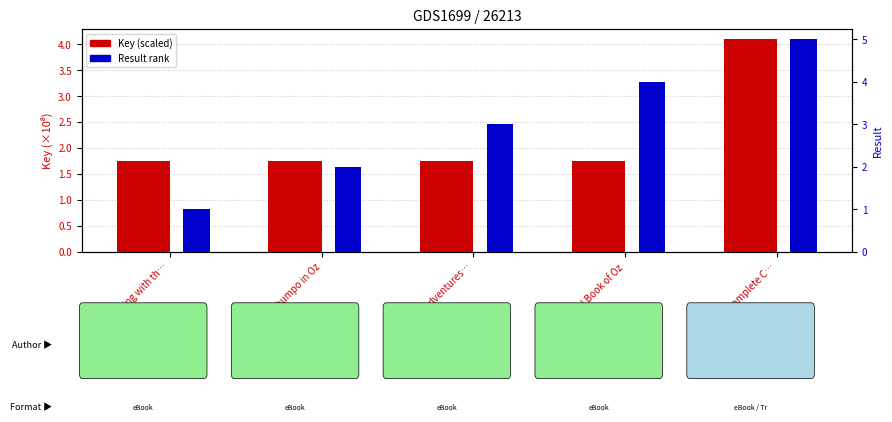

What is the approximate value of Result at Ozoplaning with th…?

1.0